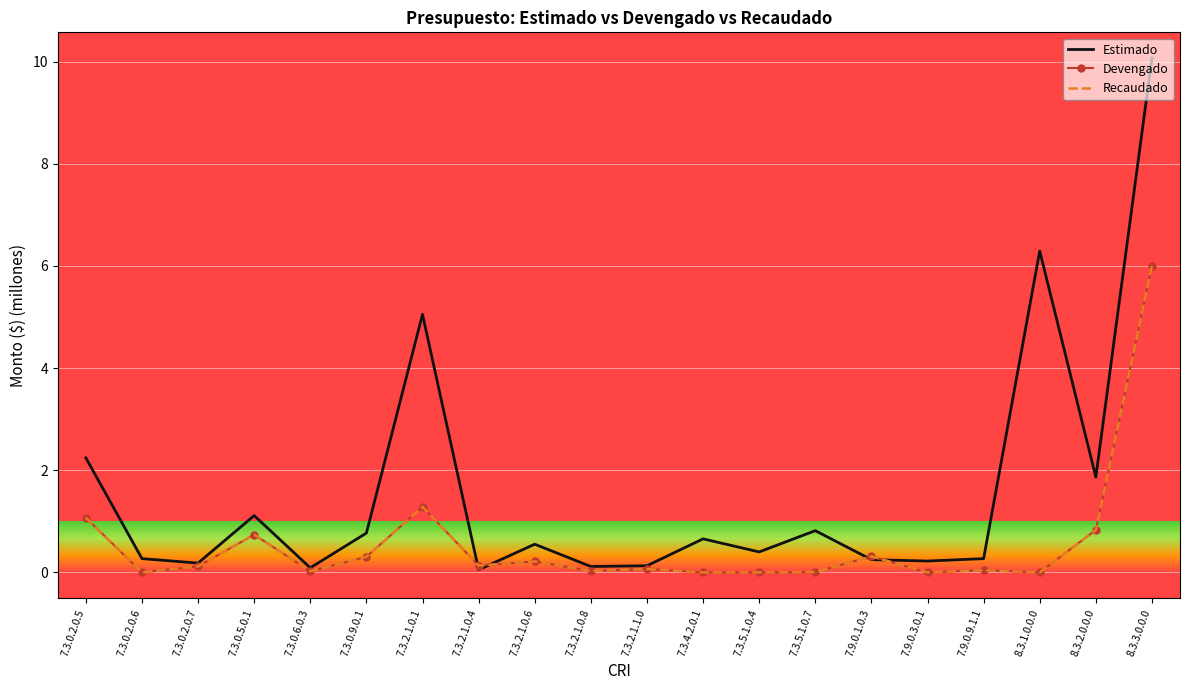

Which label corresponds to the smallest value in the chart?

7.3.0.2.0.6